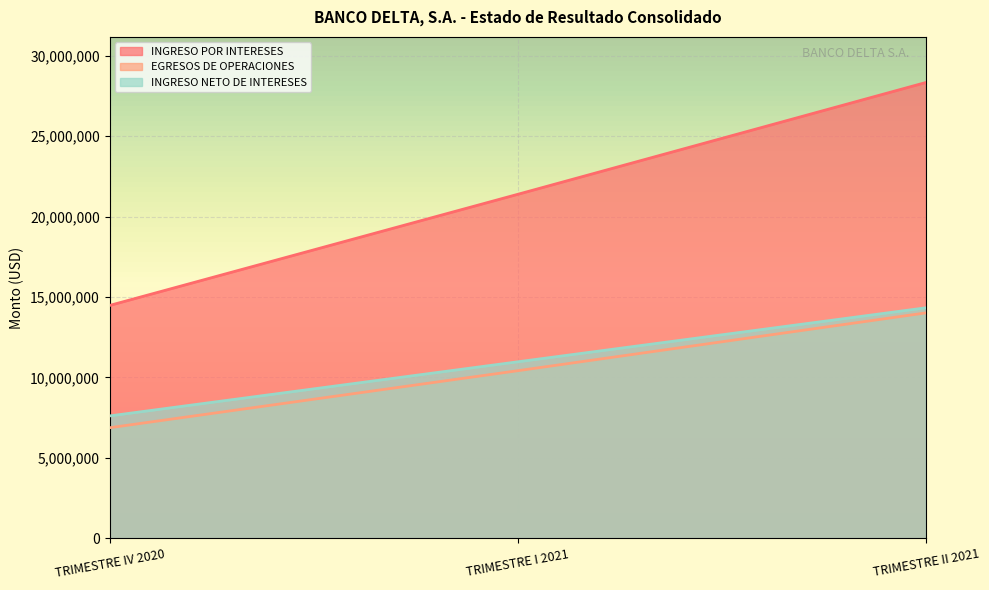

Where does the INGRESO NETO DE INTERESES series first go above 10967933?

TRIMESTRE I 2021